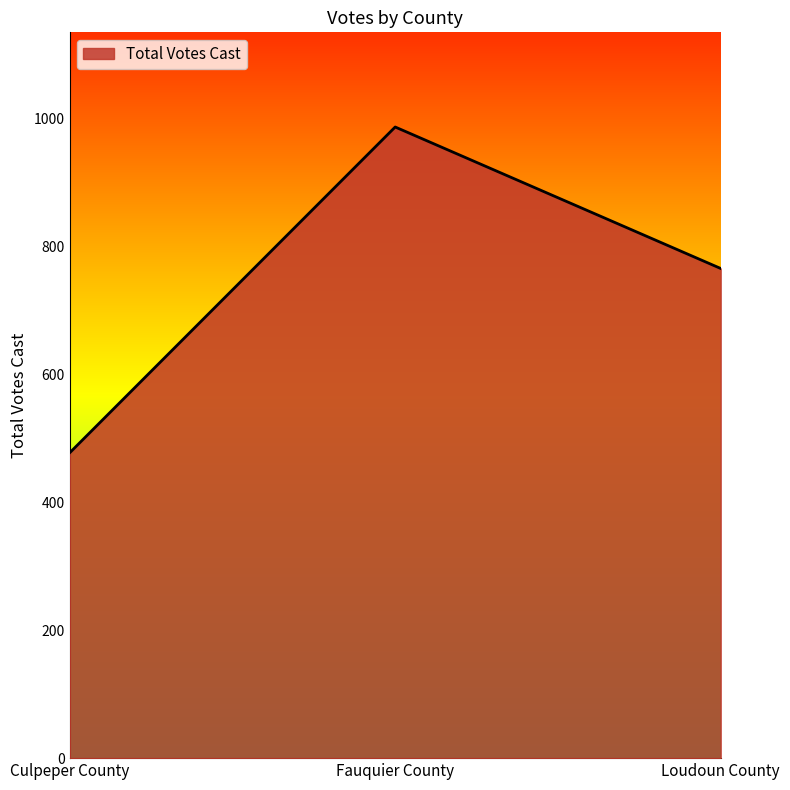

What is the ratio of the value at Culpeper County to the value at Loudoun County?

0.6